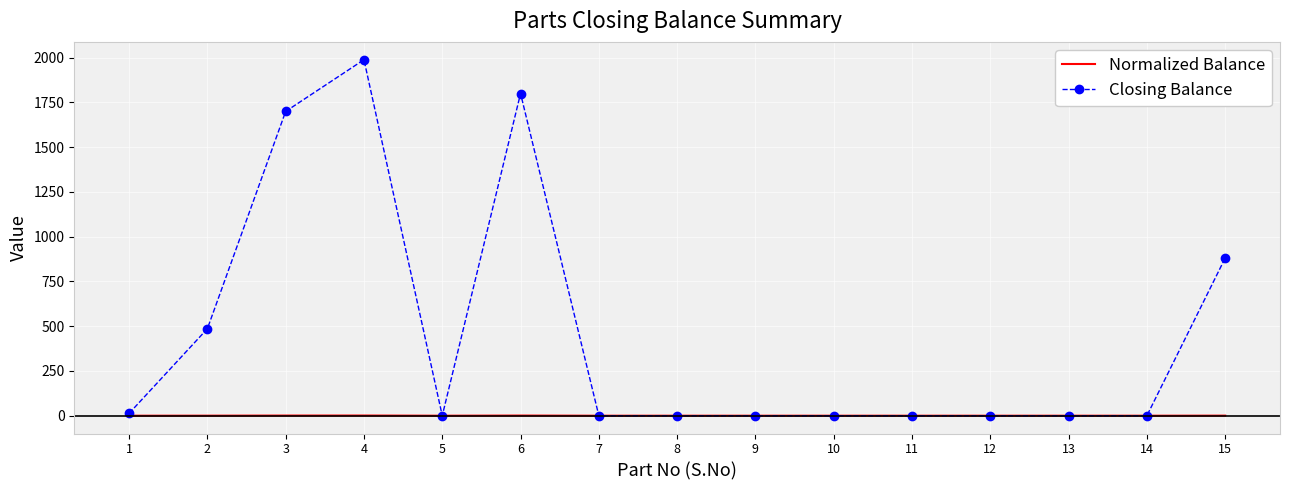

Which label corresponds to the largest value in the chart?

4